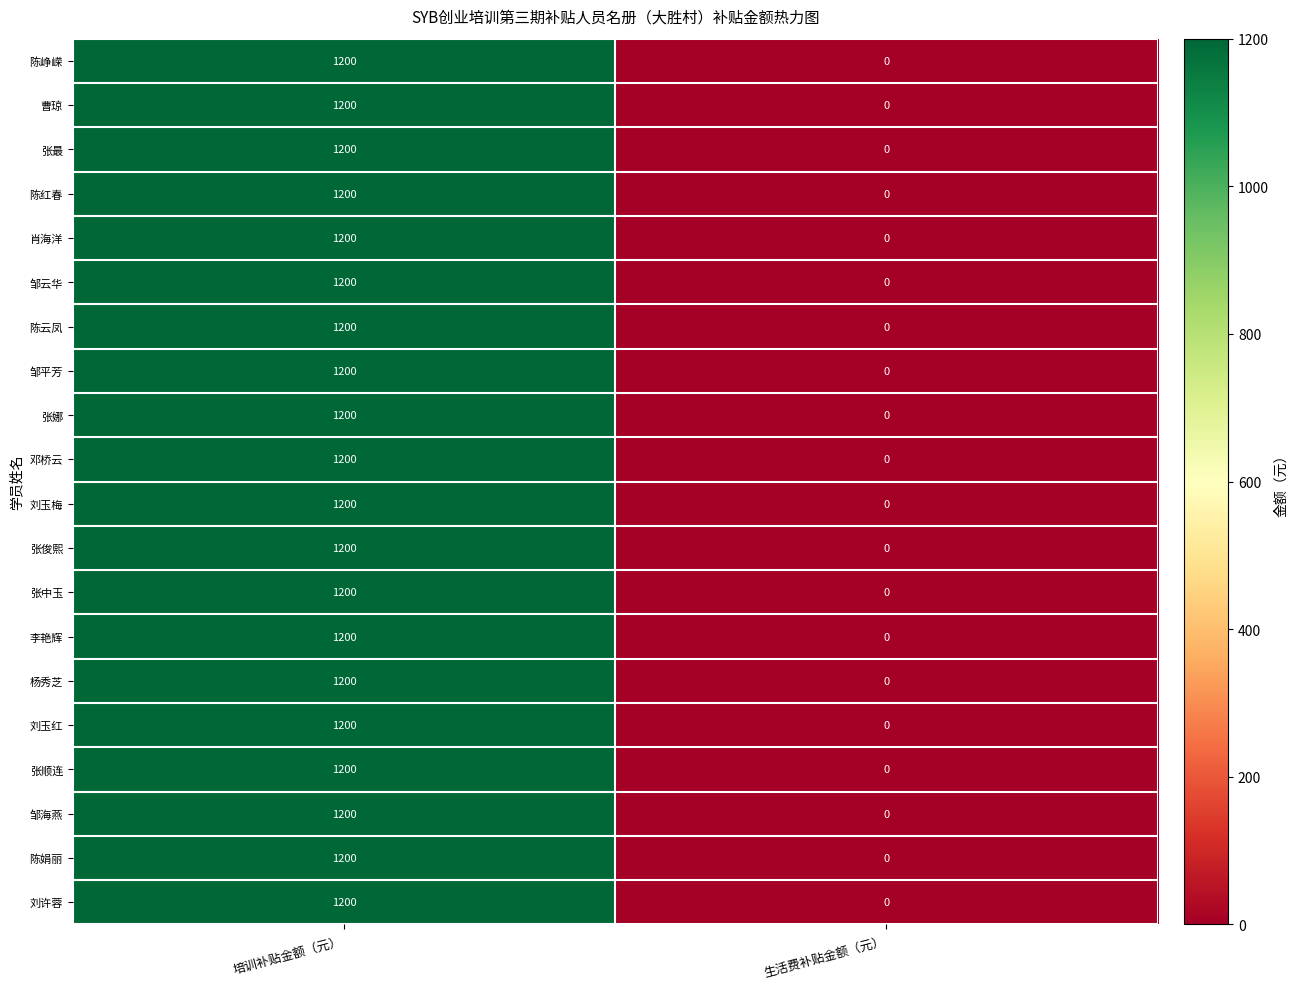

What is the difference between the maximum and minimum values in the 邓桥云 series?

1200